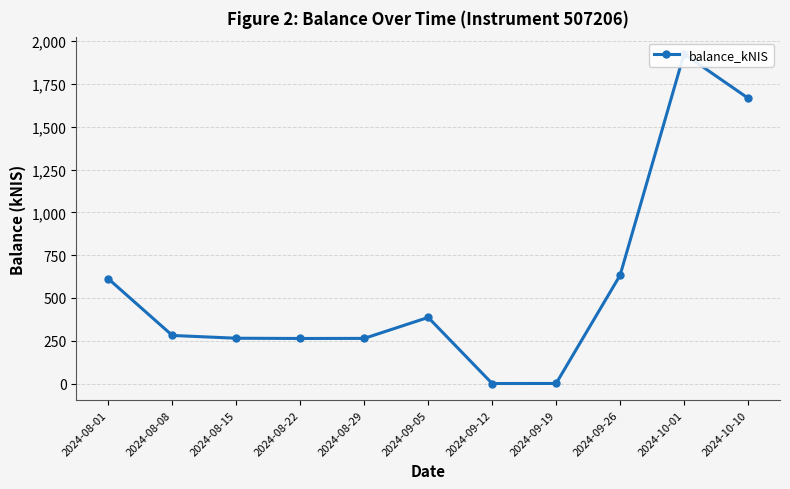

Is this an area chart (filled region under the line)?

No